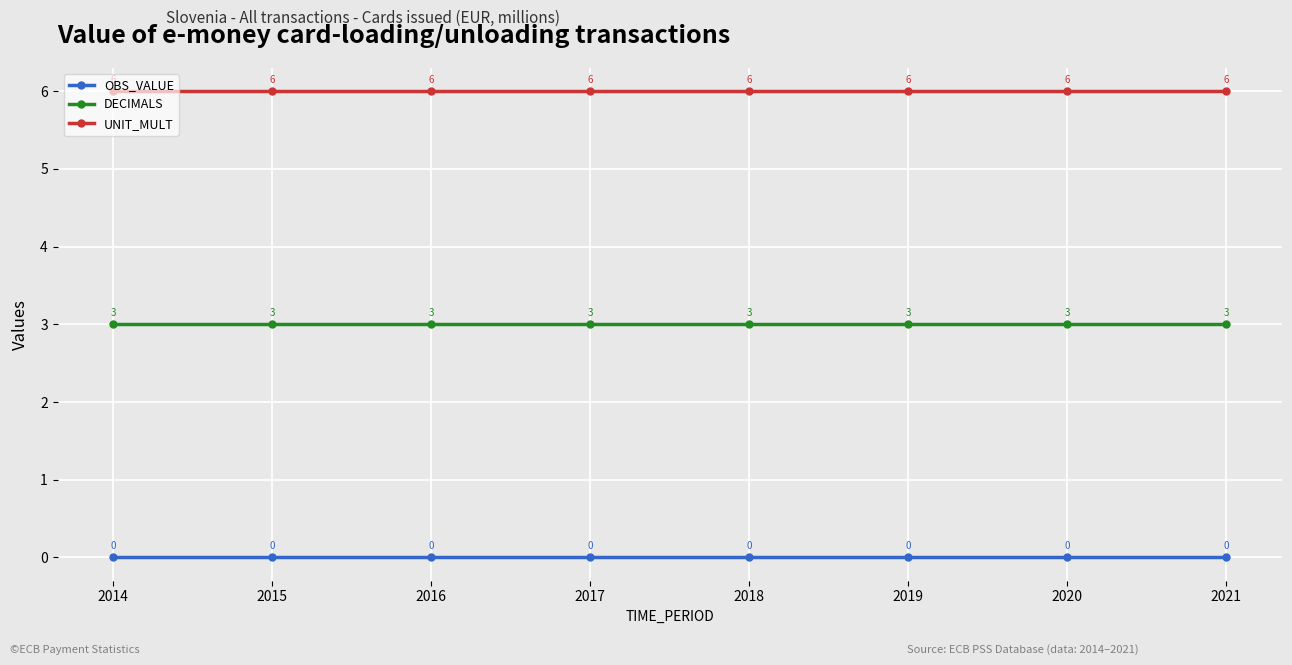

What is the spread (max minus min) of values at 2018?

6